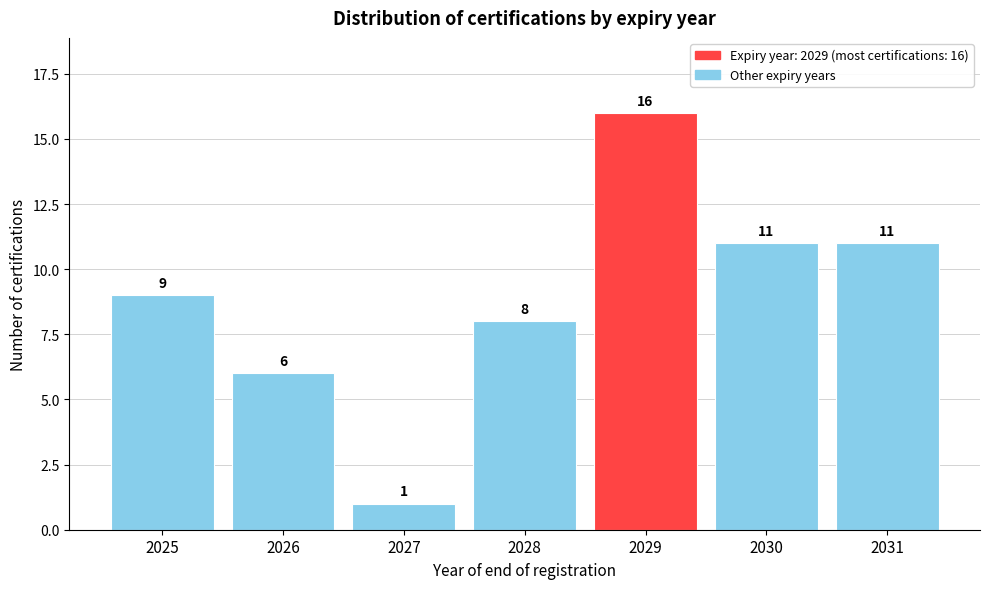

Reading right to left, transcribe all the data shown in this chart.

2031=11	2030=11	2029=16	2028=8	2027=1	2026=6	2025=9